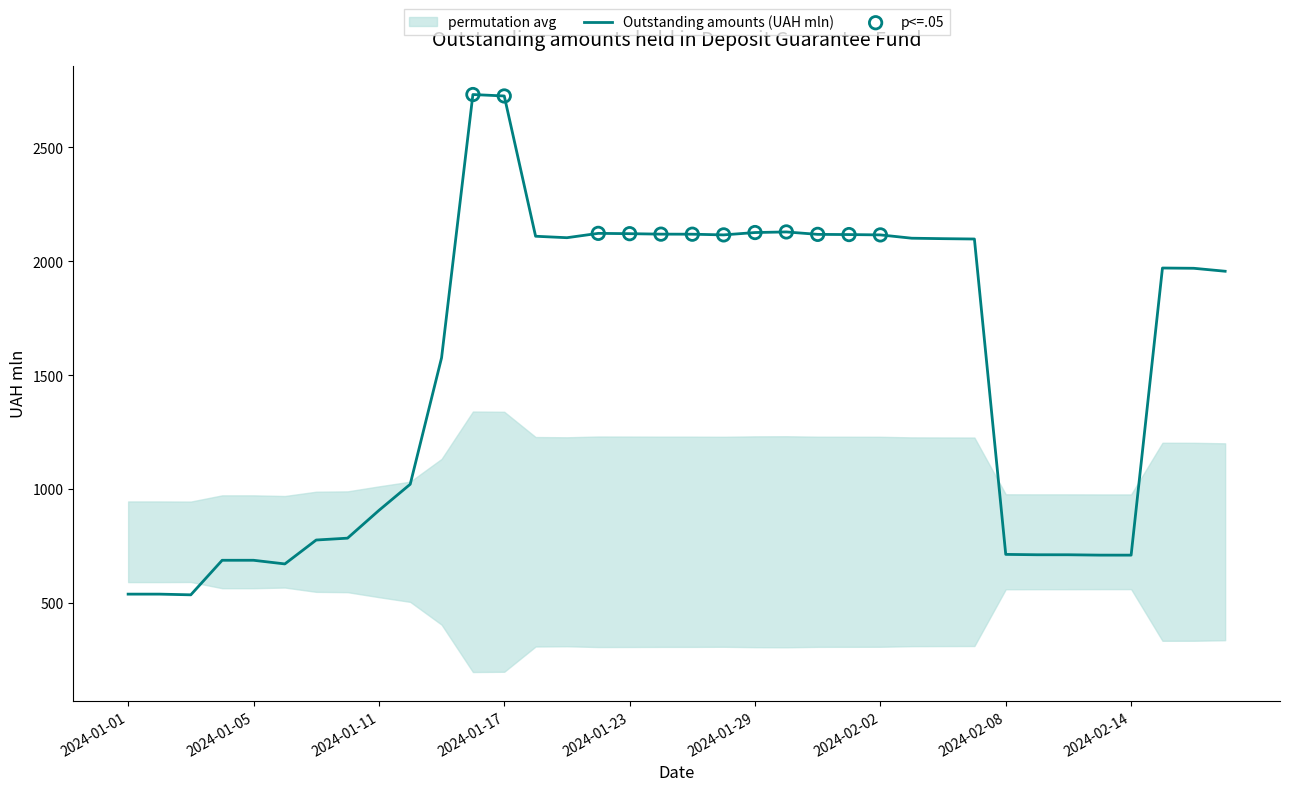

What is the ratio of the value at 2024-02-06 to the value at 2024-01-24?

1.0